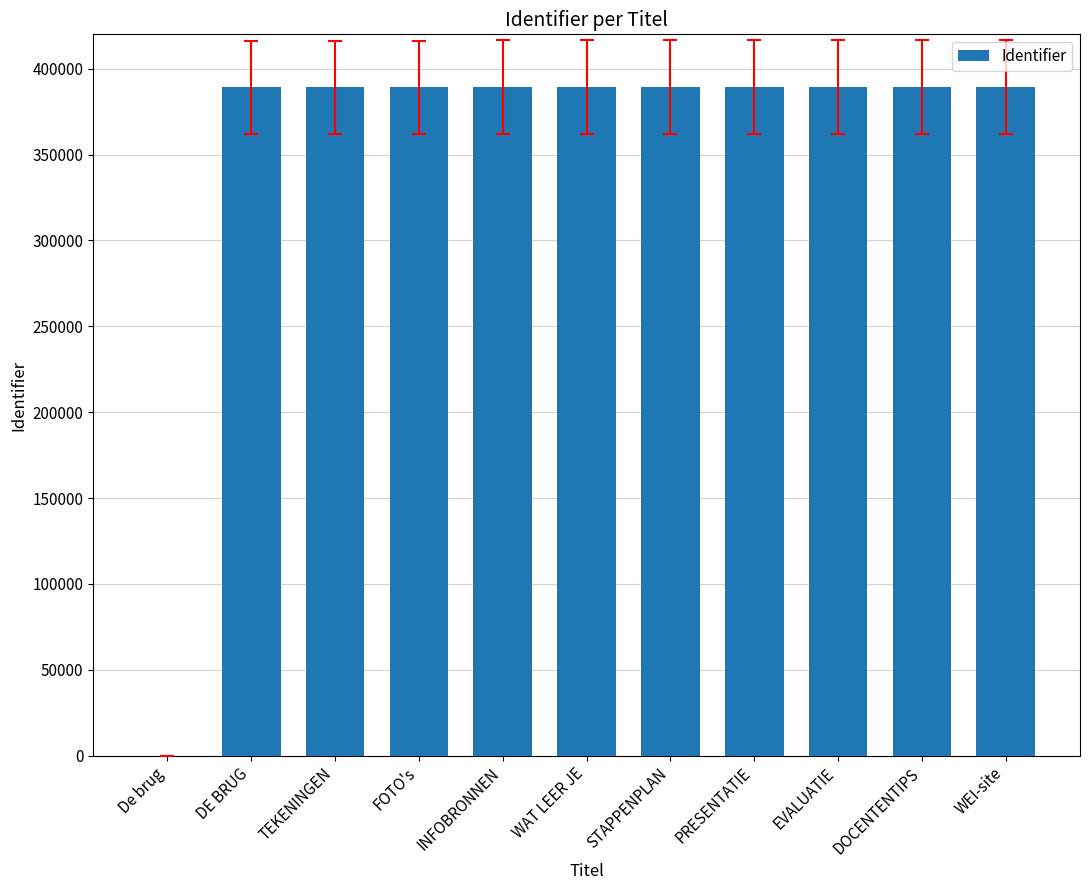

What is the ratio of the value at DE BRUG to the value at EVALUATIE?

1.0